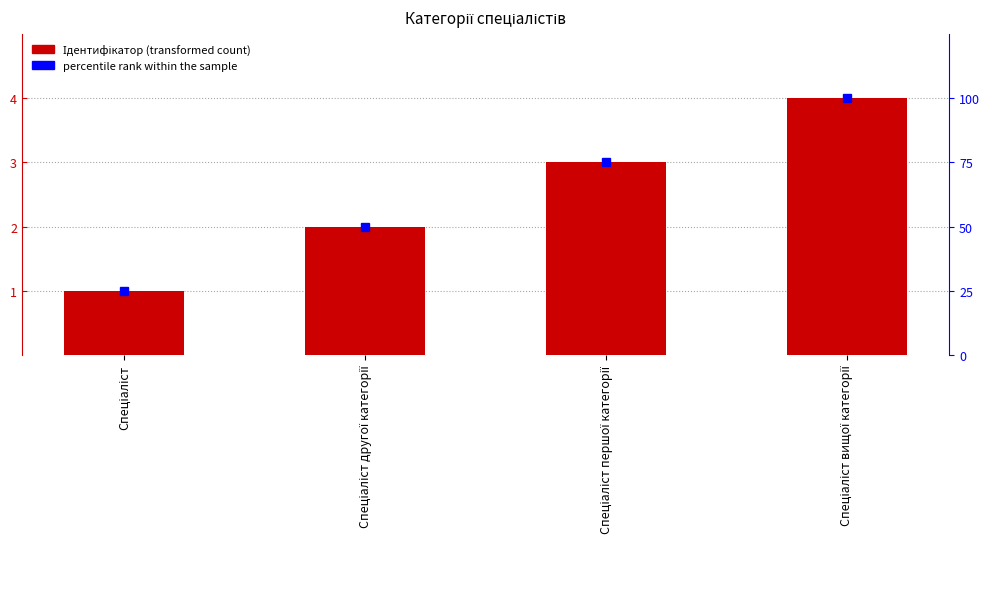

Are the bars grouped side by side (vs. stacked)?

Yes